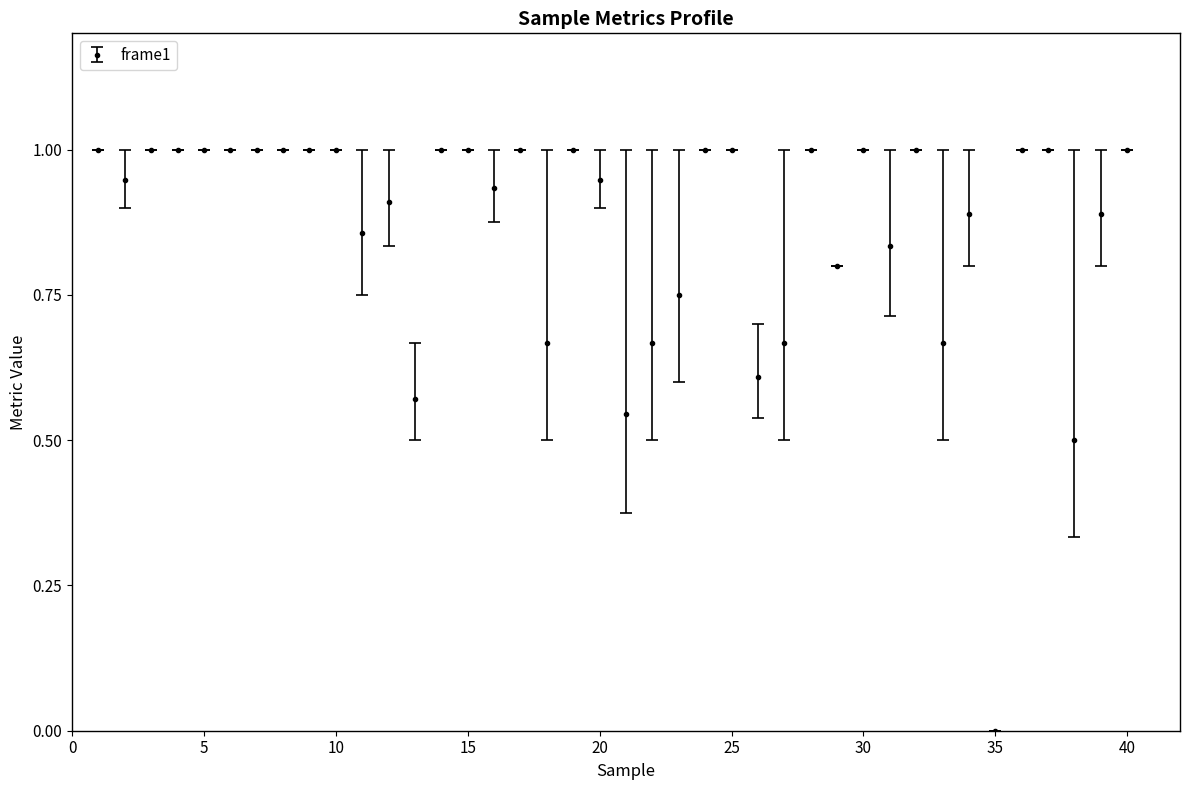

True or false: the data has more than 1 interior local peaks.

True